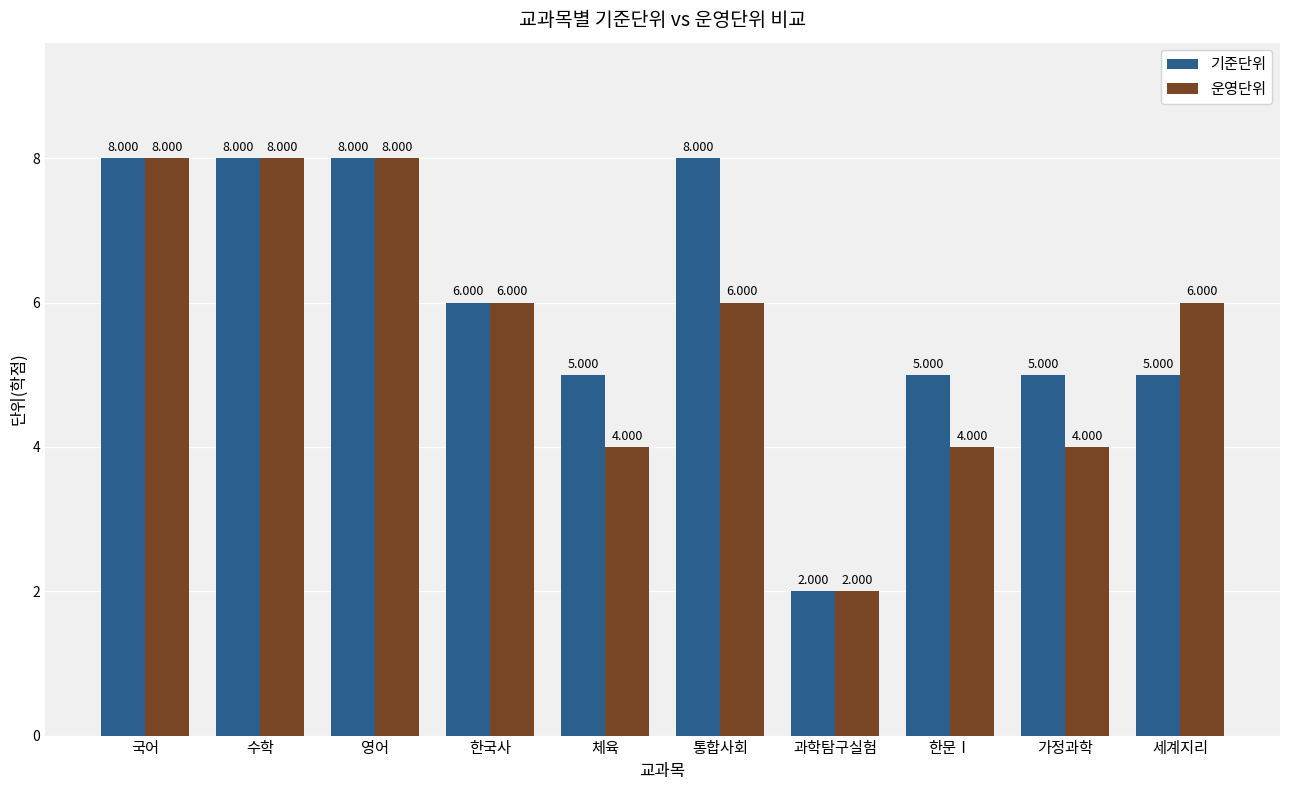

At which label does 기준단위 reach its minimum?

과학탐구실험